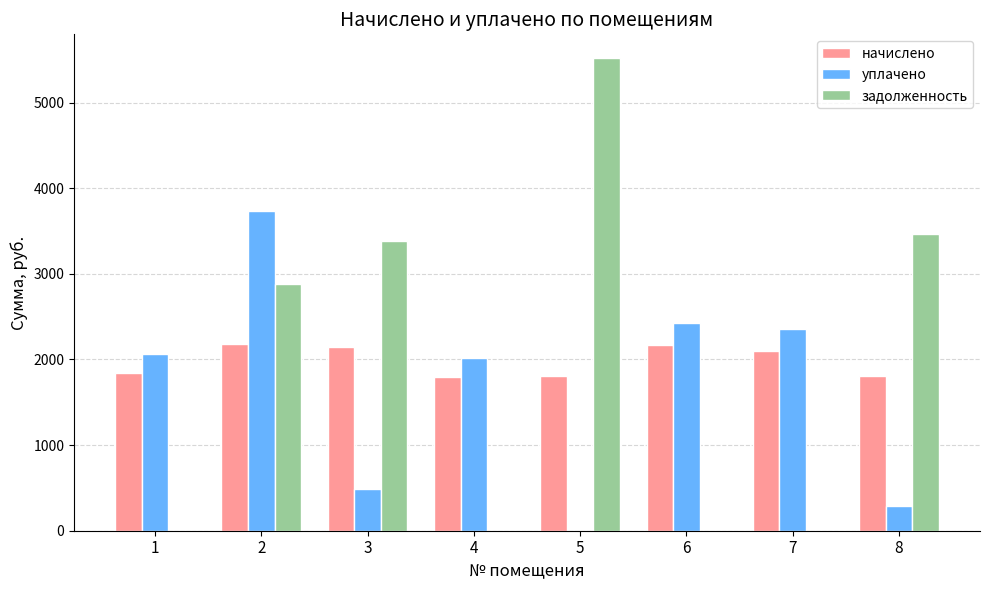

Are the bars grouped side by side (vs. stacked)?

Yes